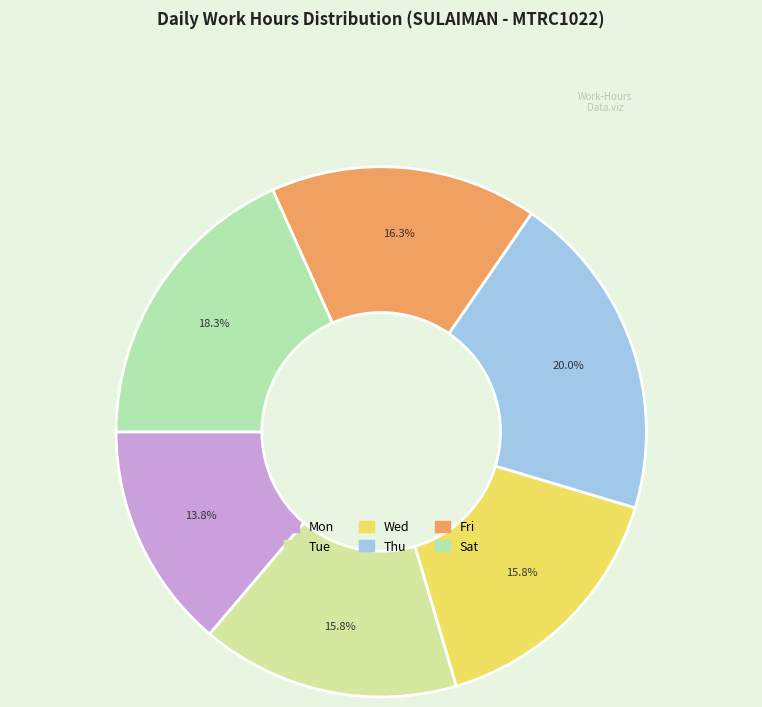

What is the largest slice in the pie chart?

Thu